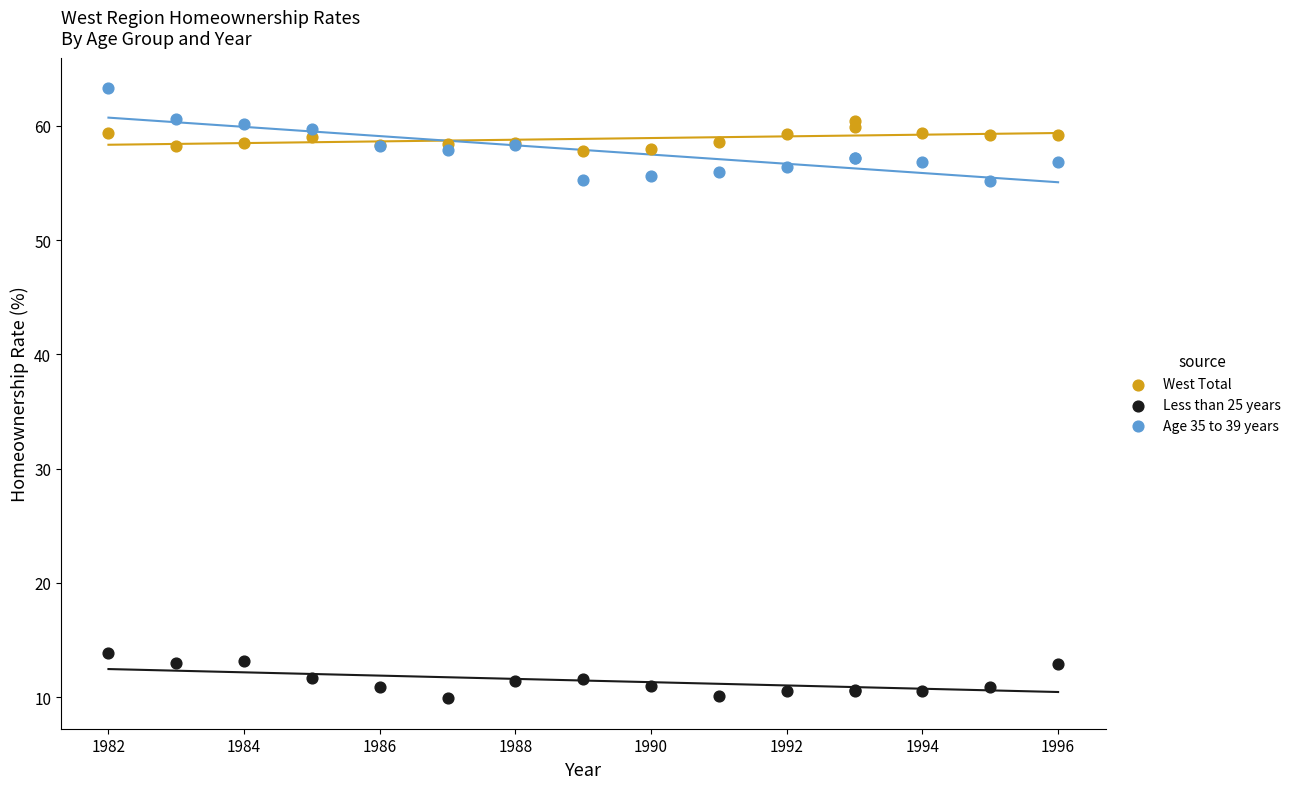

Which series reaches the minimum Y coordinate?

Less than 25 years